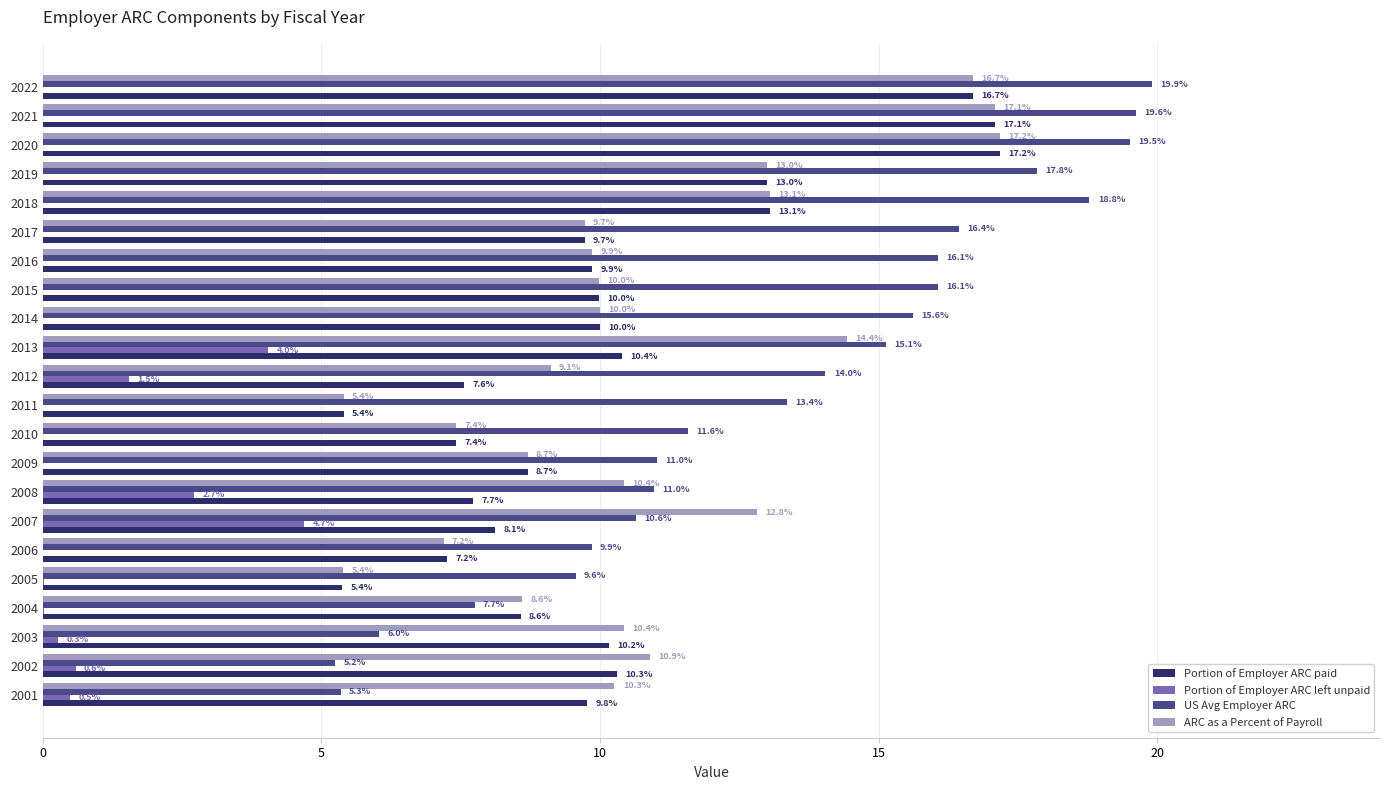

At which category is the sum across all series the highest?

2020